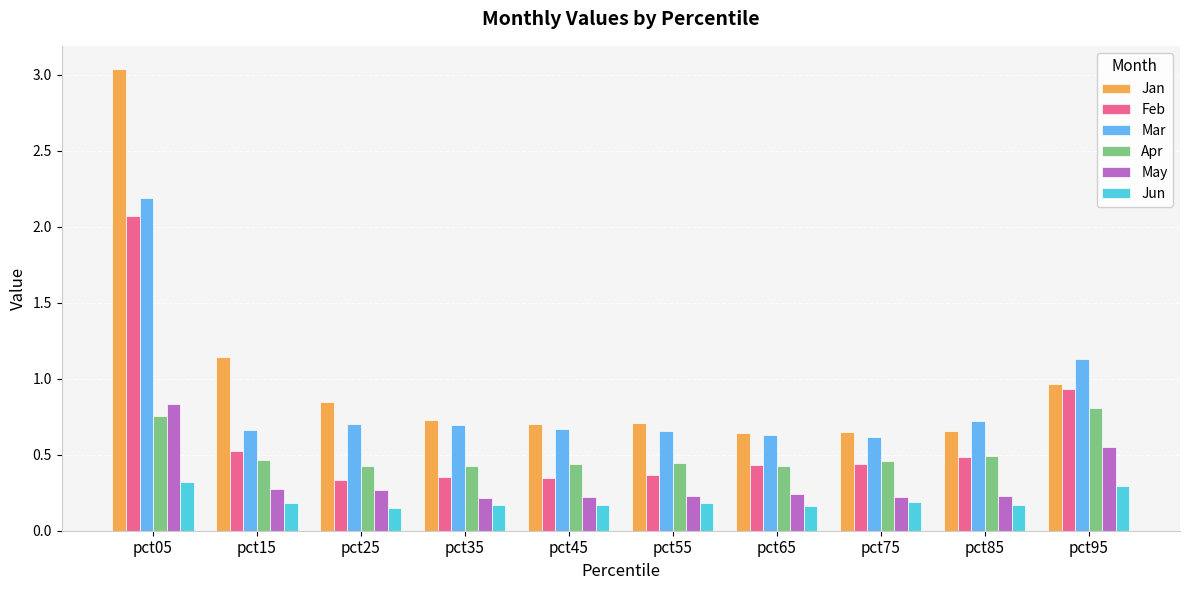

Between pct65 and pct95, which series saw the biggest shift?

Mar